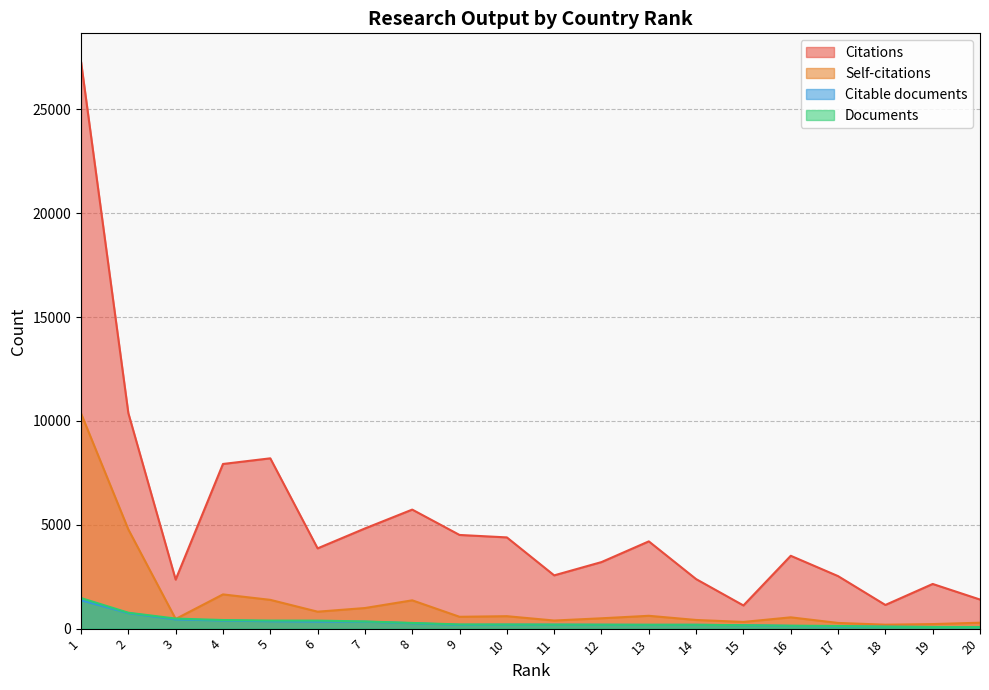

Rank the series at 6 from lowest to highest value.

Citable documents, Documents, Self-citations, Citations